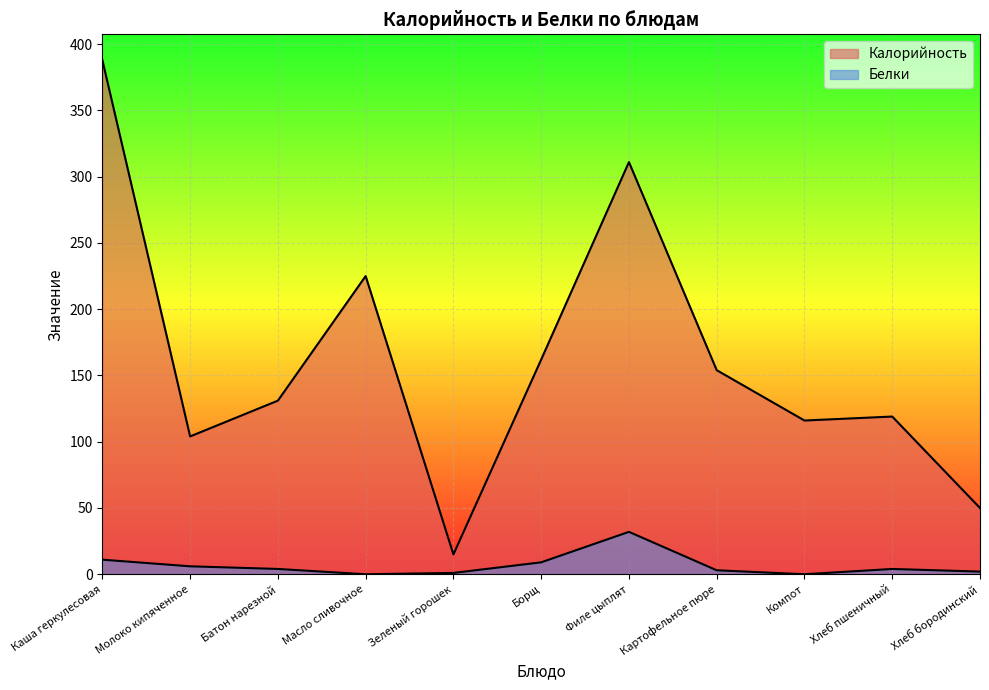

What is the difference between the maximum and minimum values in the Калорийность series?

373